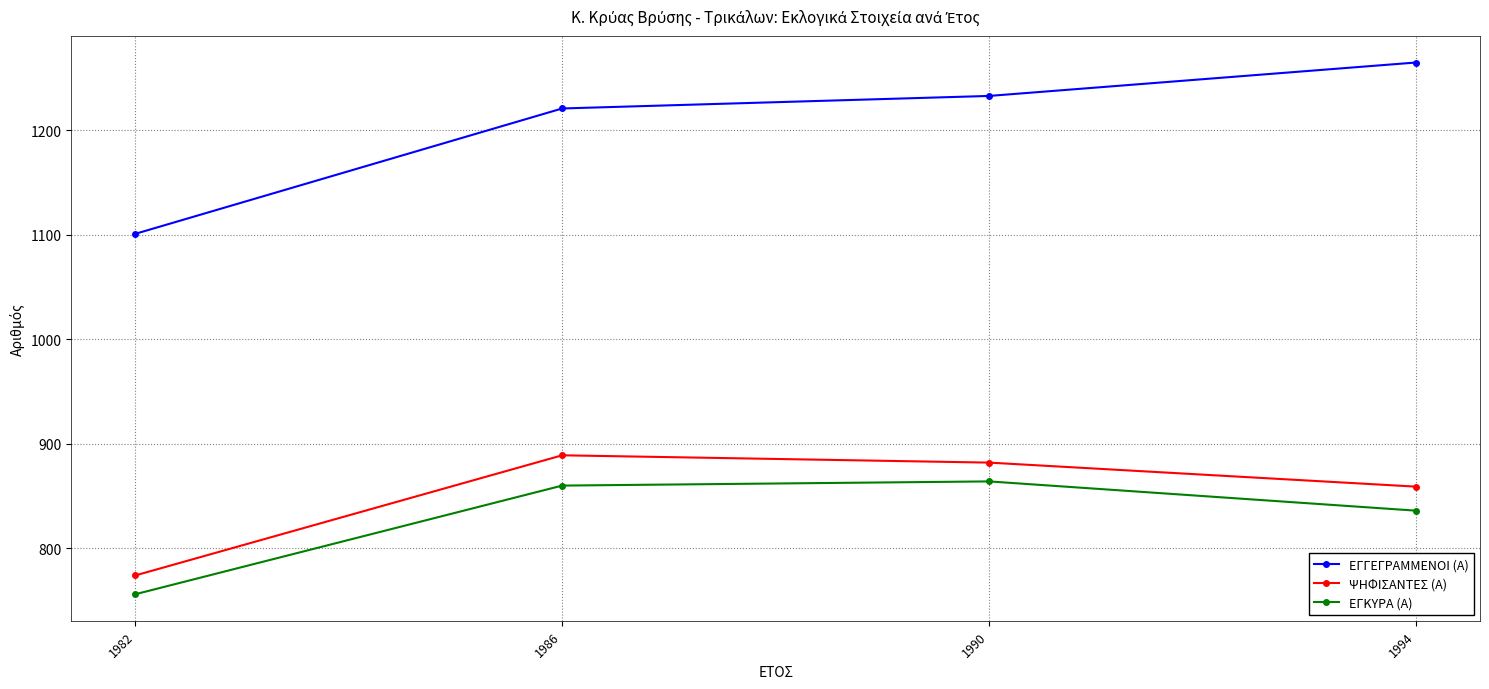

What are all the series names shown in the legend?

ΕΓΓΕΓΡΑΜΜΕΝΟΙ (Α), ΨΗΦΙΣΑΝΤΕΣ (Α), ΕΓΚΥΡΑ (Α)